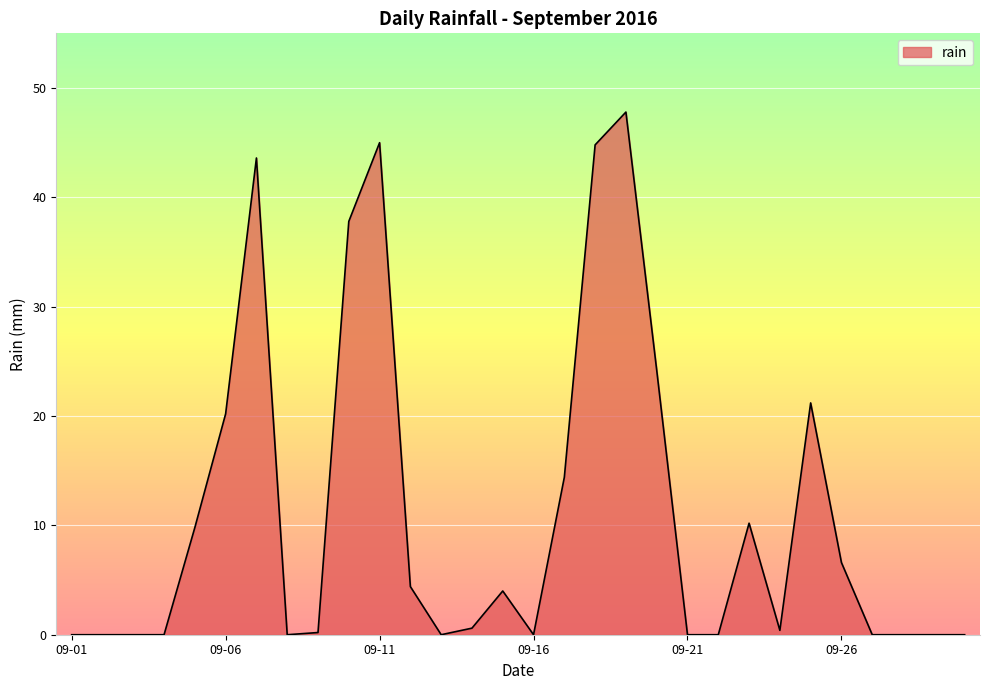

What is the maximum value shown in the chart?

47.8